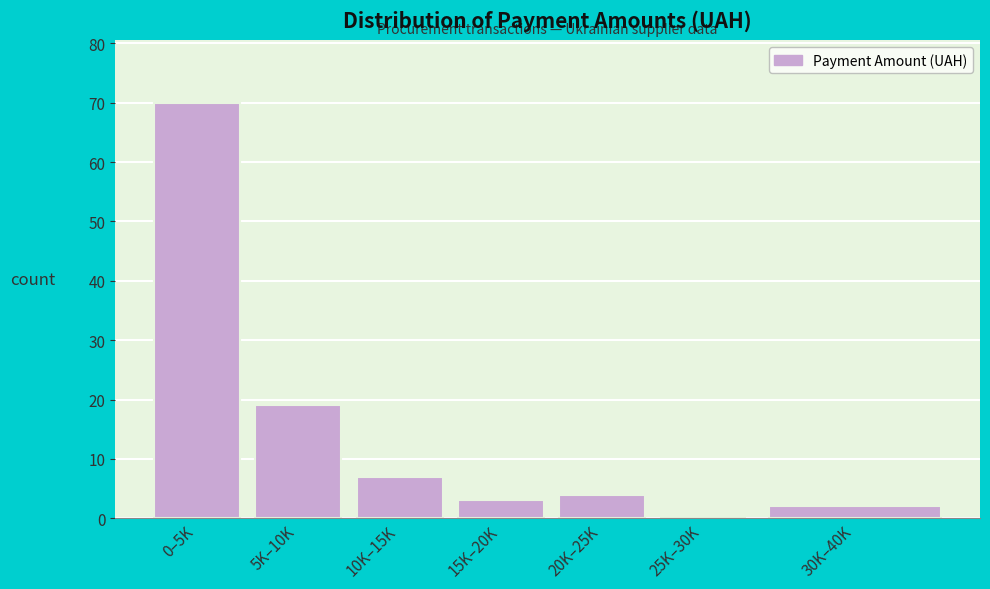

Reading right to left, list all the values displayed in this chart.

30K–40K=2	25K–30K=0	20K–25K=4	15K–20K=3	10K–15K=7	5K–10K=19	0–5K=70